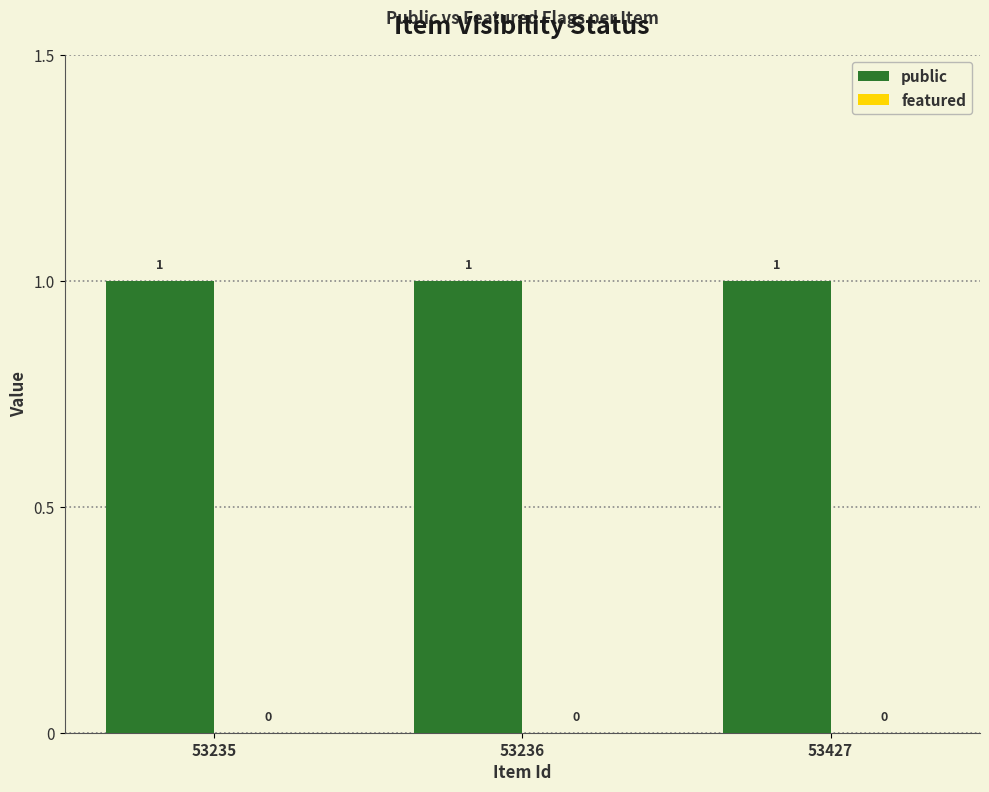

Reading left to right, transcribe all the data shown in this chart.

public: 53235=1	53236=1	53427=1
featured: 53235=0	53236=0	53427=0